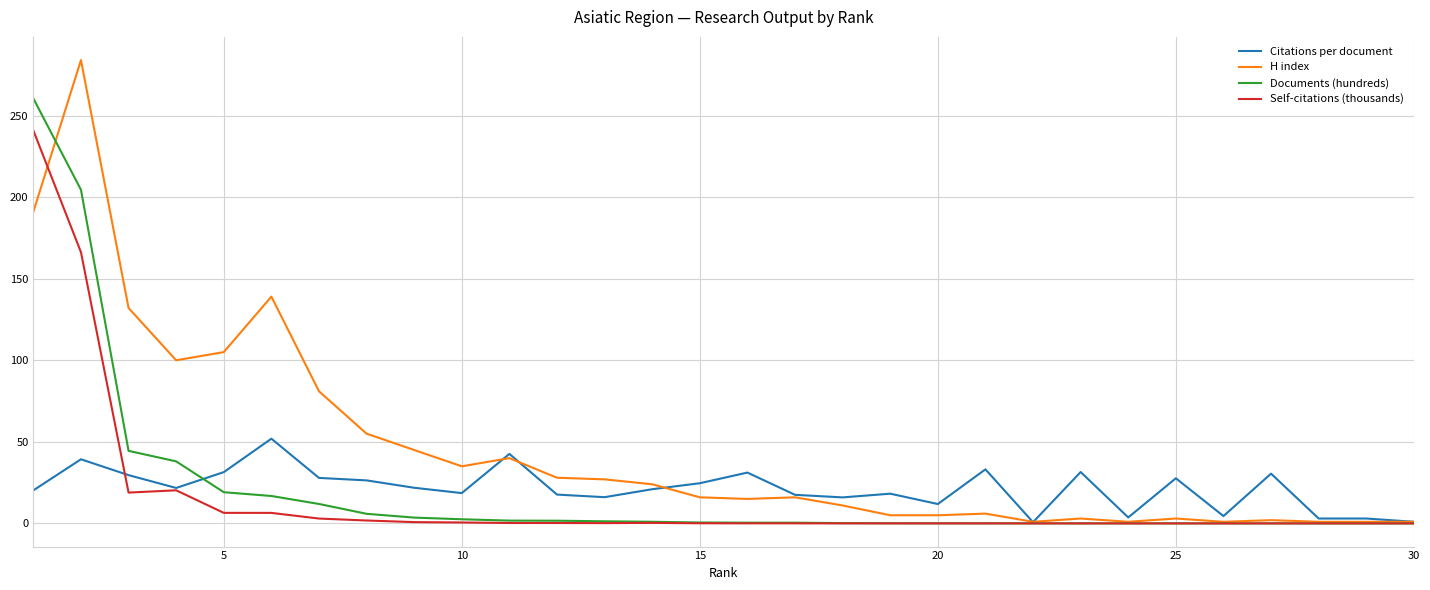

Rank the series by their maximum value, from lowest to highest.

Citations per document, Self-citations (thousands), Documents (hundreds), H index